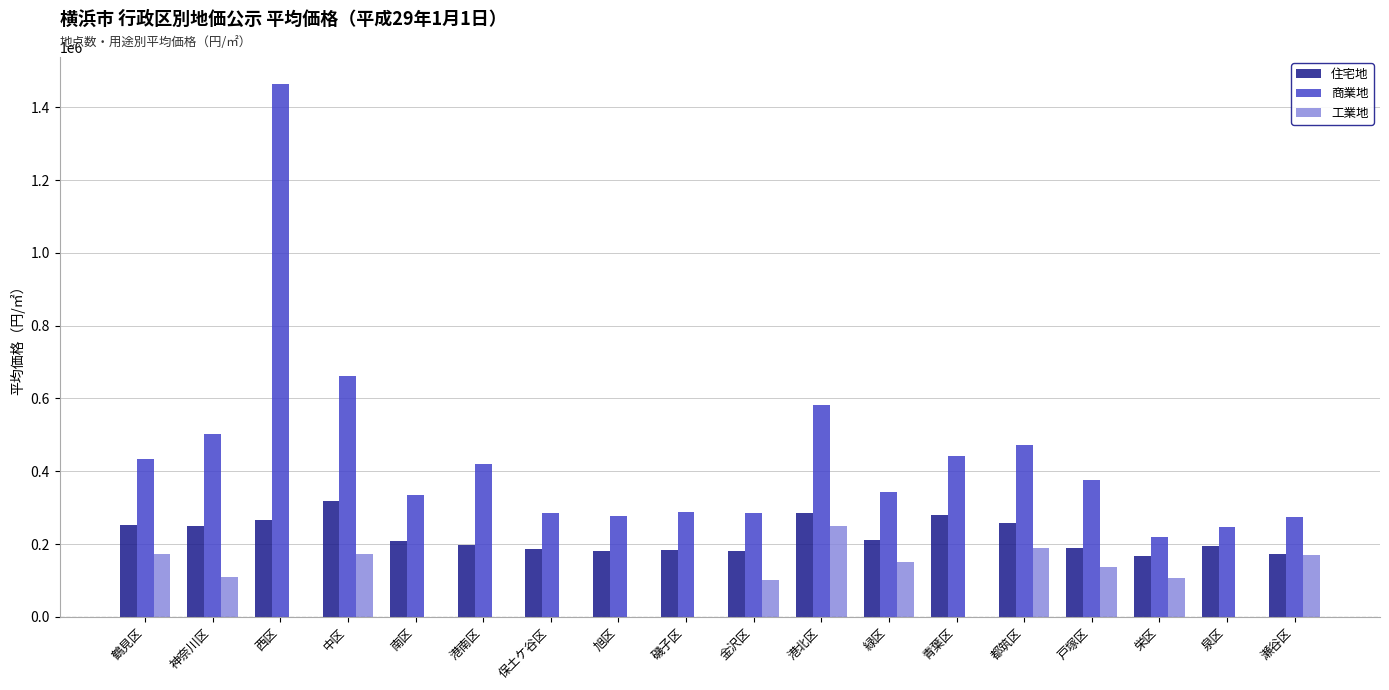

Where does the 工業地 series first go above 108000?

鶴見区